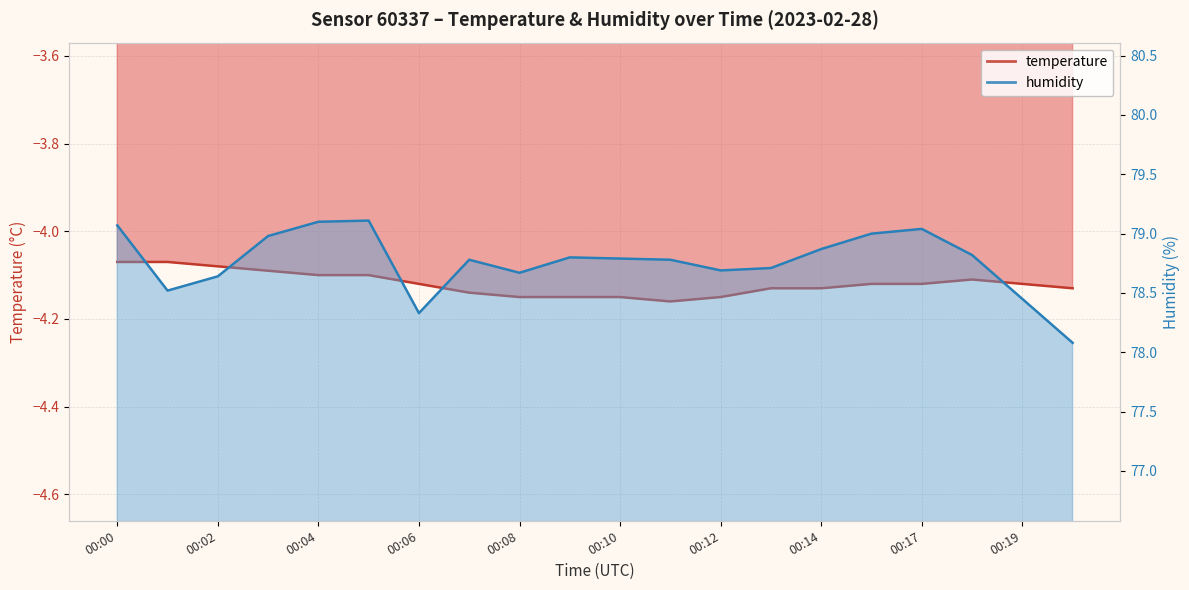

Which category has the lowest value across all series?

00:11